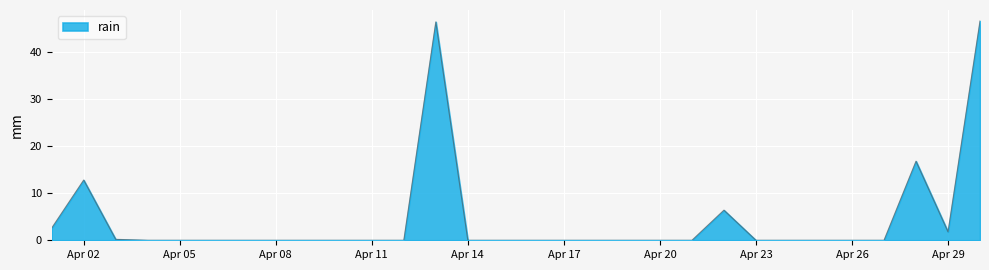

How many lines are shown in the chart?

1